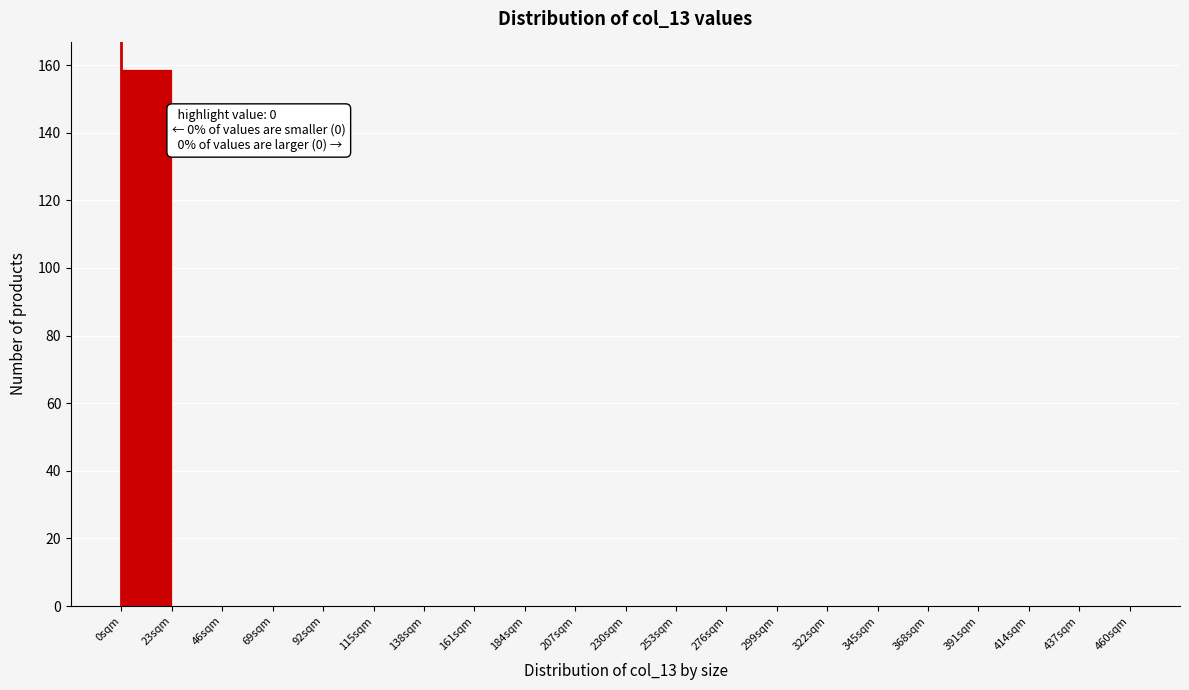

Which range on the x-axis has the tallest bar?

0 to 23